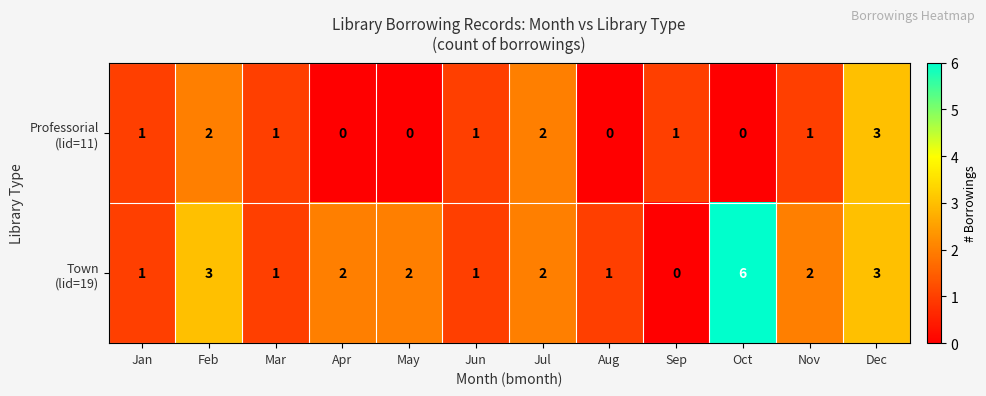

Count the number of categories in the chart.

12